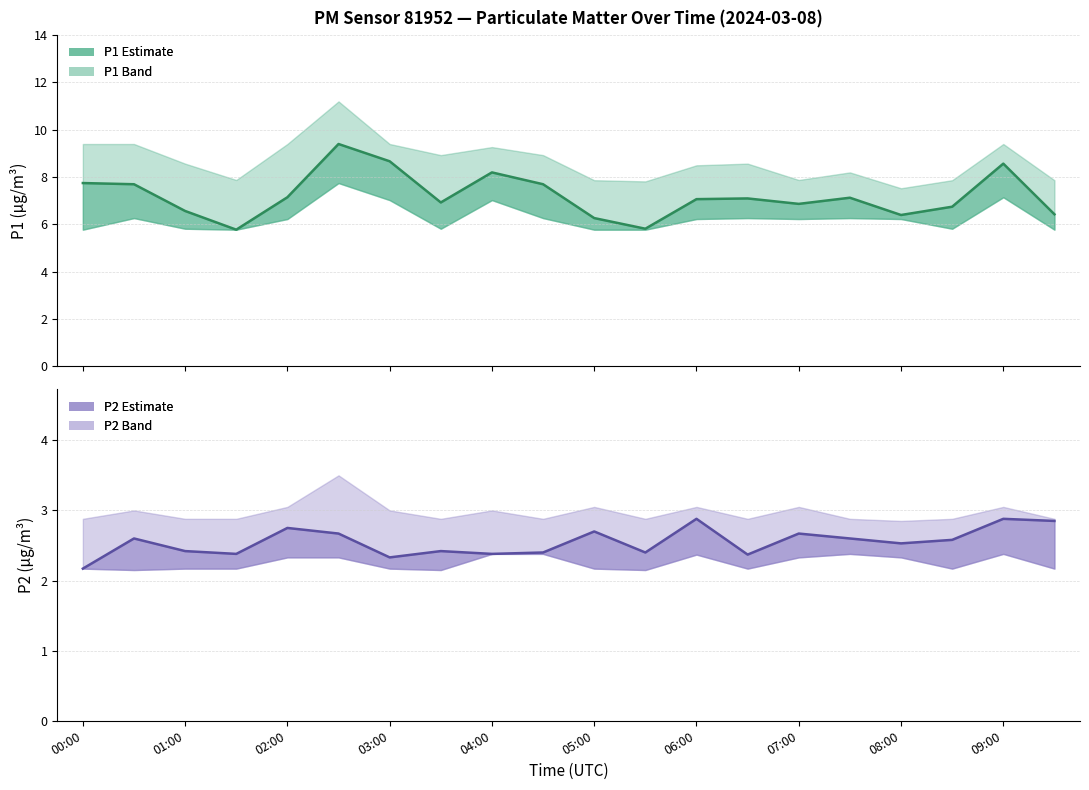

The P1 estimate series shows 2.4 at 06:00. True or false?

False